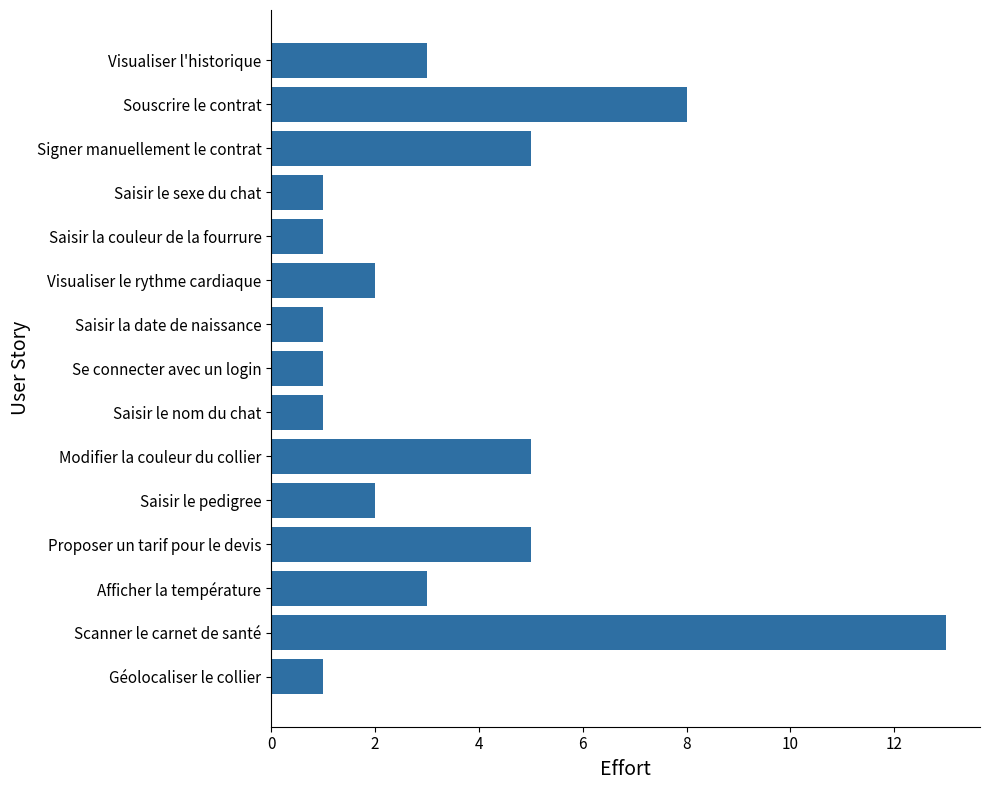

Between Se connecter avec un login and Afficher la température, which is larger?

Afficher la température